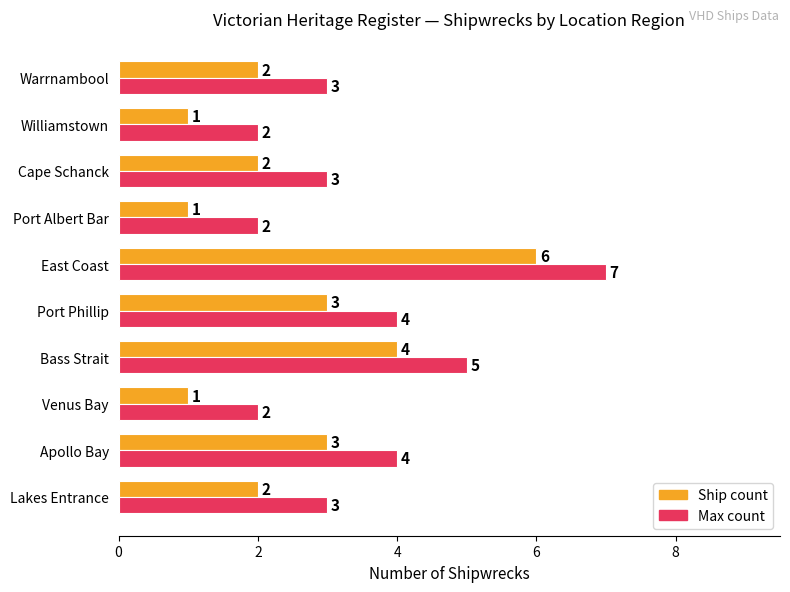

What is the total value across all series at Williamstown?

3